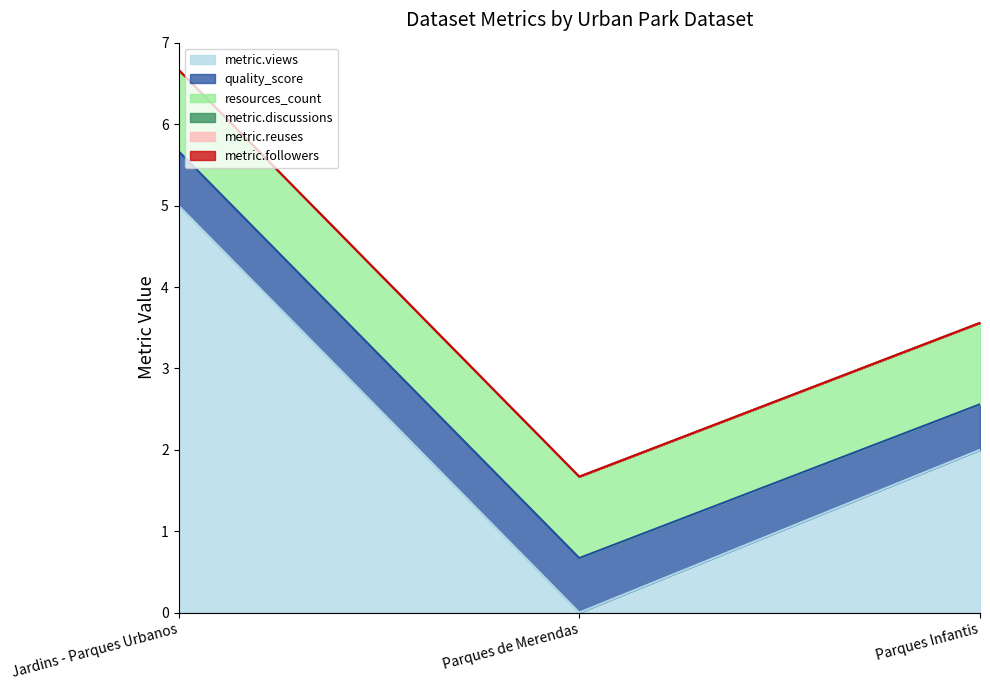

What is the maximum value for resources_count?

1.0